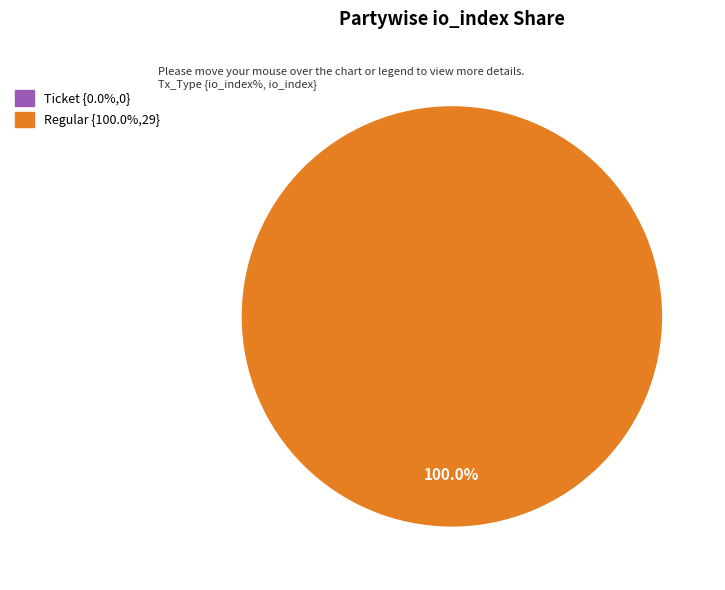

To the nearest percent, what is the combined percentage of Regular and Ticket?

100%